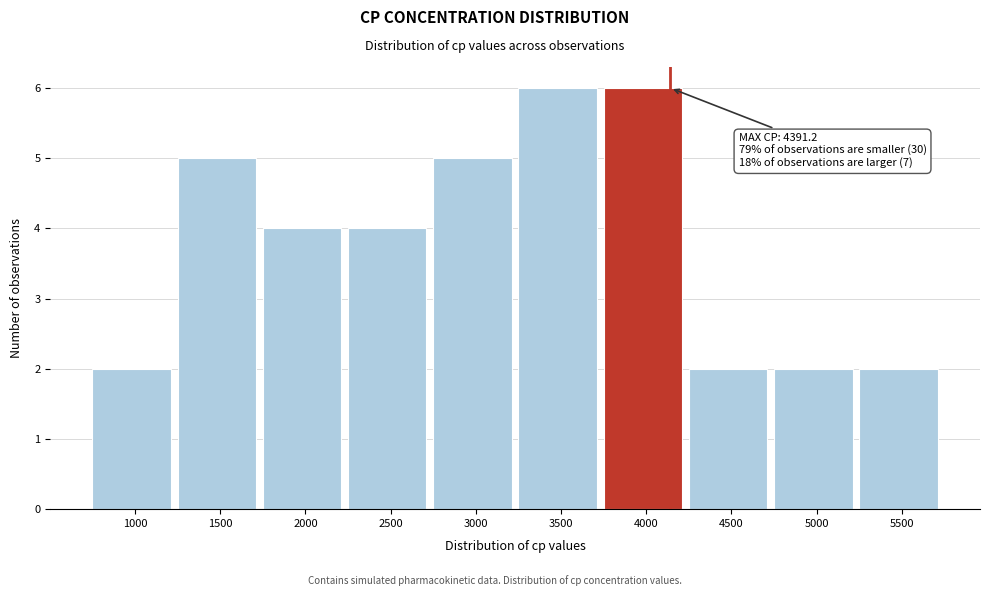

Reading right to left, transcribe all the data shown in this chart.

5500=2	5000=2	4500=2	4000=6	3500=6	3000=5	2500=4	2000=4	1500=5	1000=2